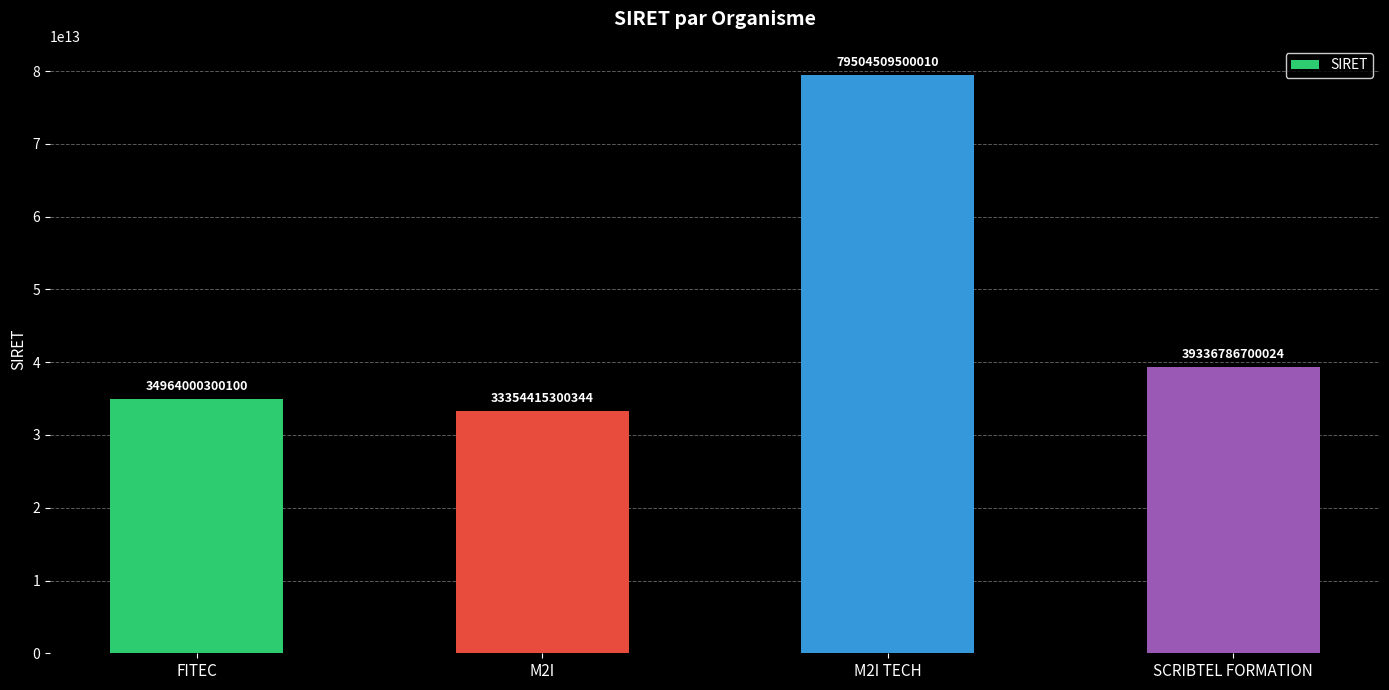

At which category does the chart reach its peak across all series?

M2I TECH